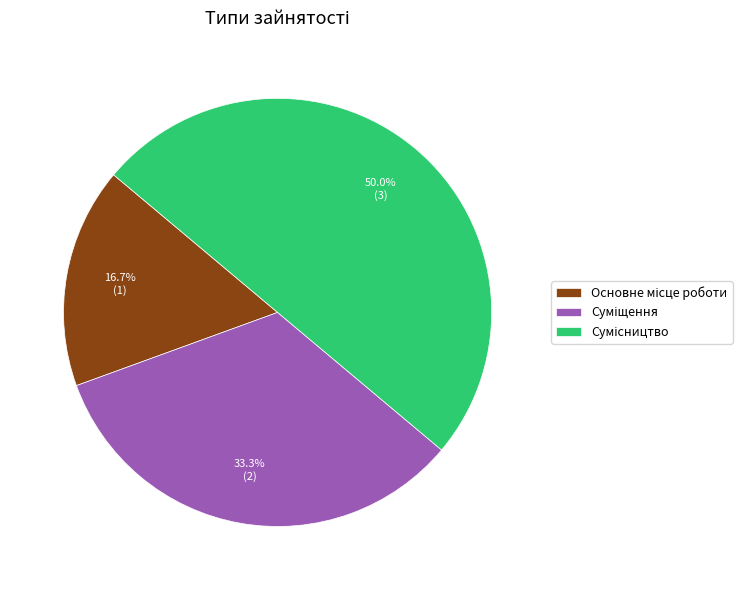

Do Основне місце роботи and Суміщення together represent more than half of the pie?

No